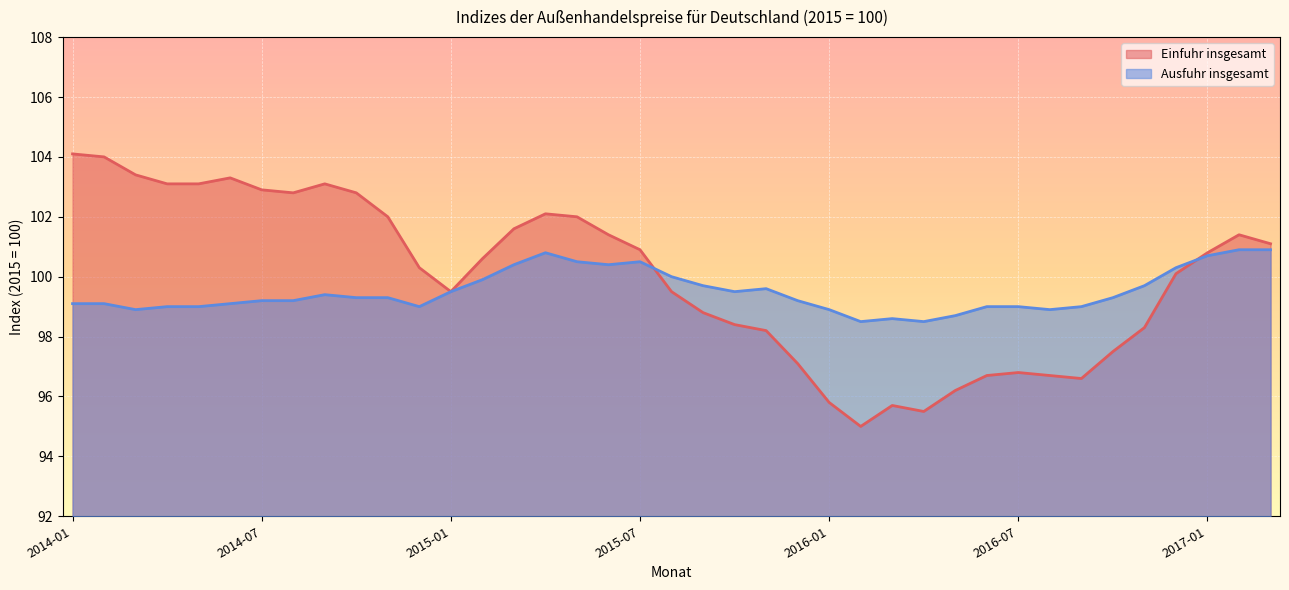

What position from the left is 2016-08?

32